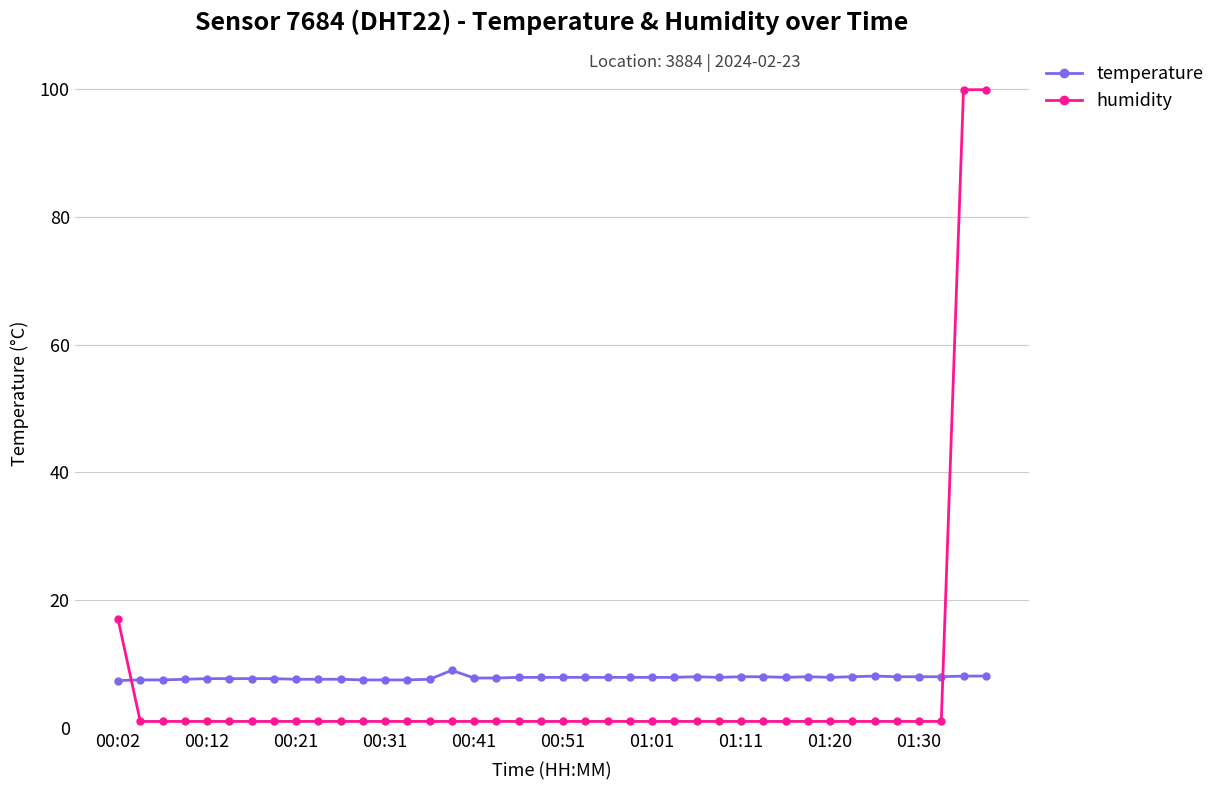

Which series has the largest range (max minus min)?

humidity